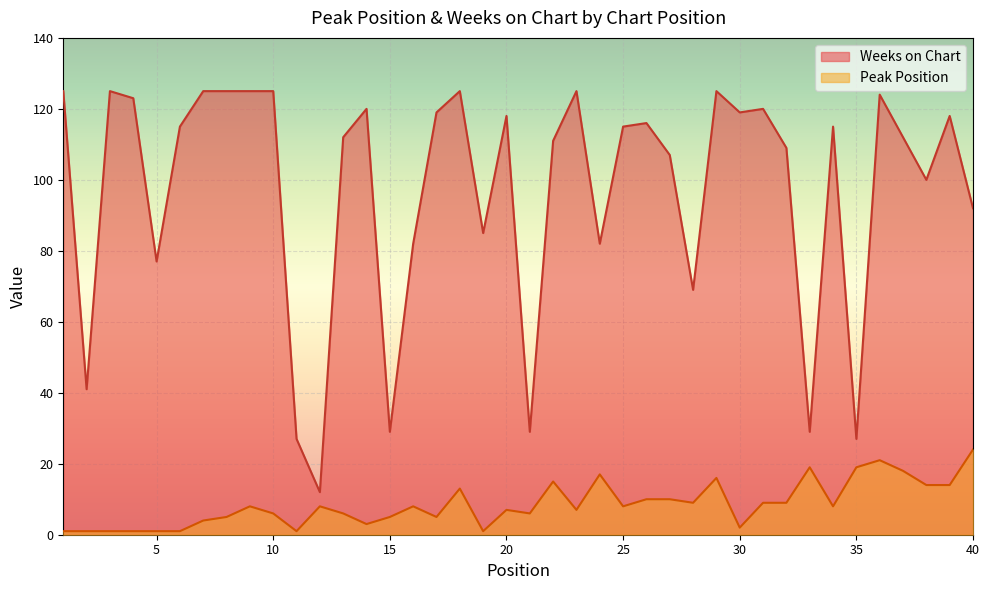

The Peak Position series shows 9 at 32. True or false?

True